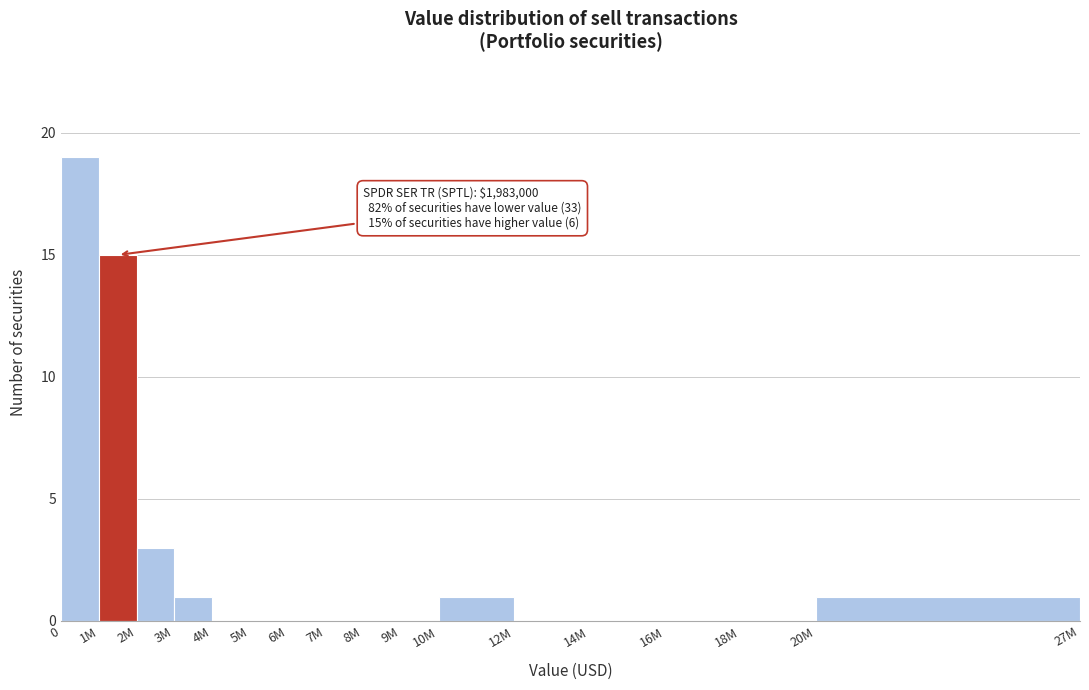

Reading left to right, what are all the values shown in this chart?

0=19	1M=15	2M=3	3M=1	4M=0	5M=0	6M=0	7M=0	8M=0	9M=0	10M=1	12M=0	14M=0	16M=0	18M=0	20M=1